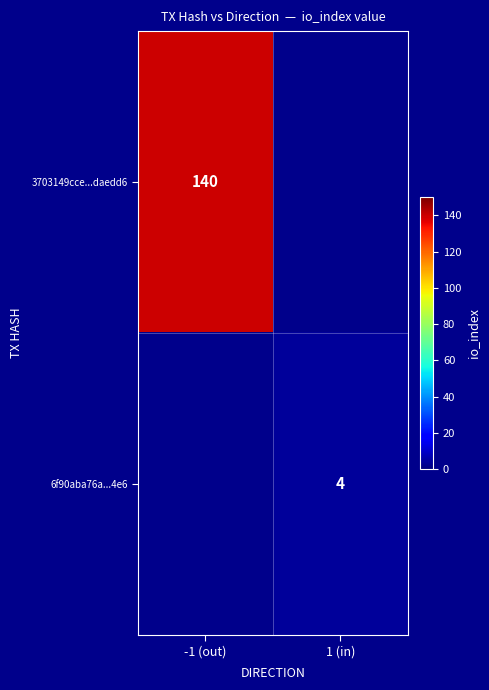

The value of 6f90aba76a...4e6 at 1 (in) is 6. True or false?

False